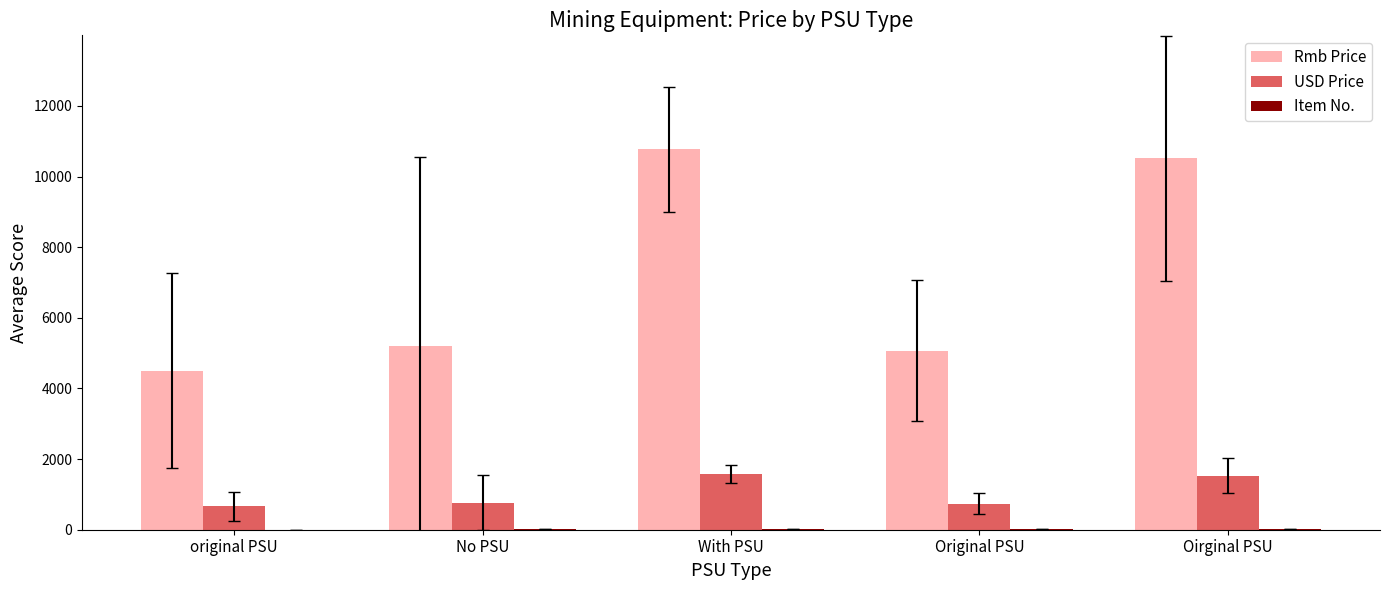

True or false: Rmb Price has a value of 10510.0 at Oirginal PSU.

True